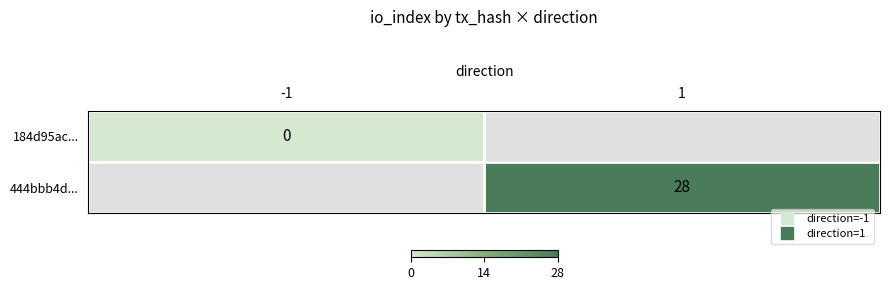

How many data points does each series have?

2